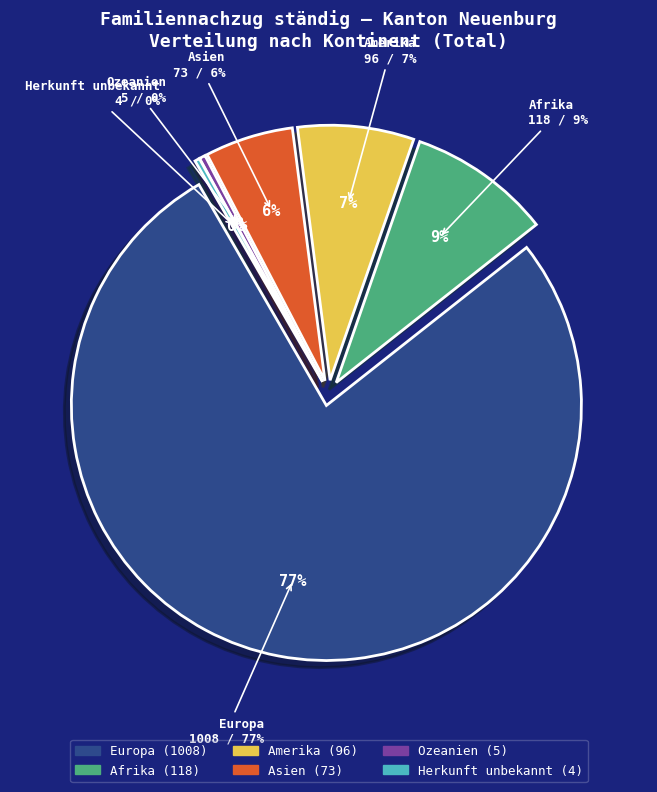

Is there a majority slice in this chart?

Yes